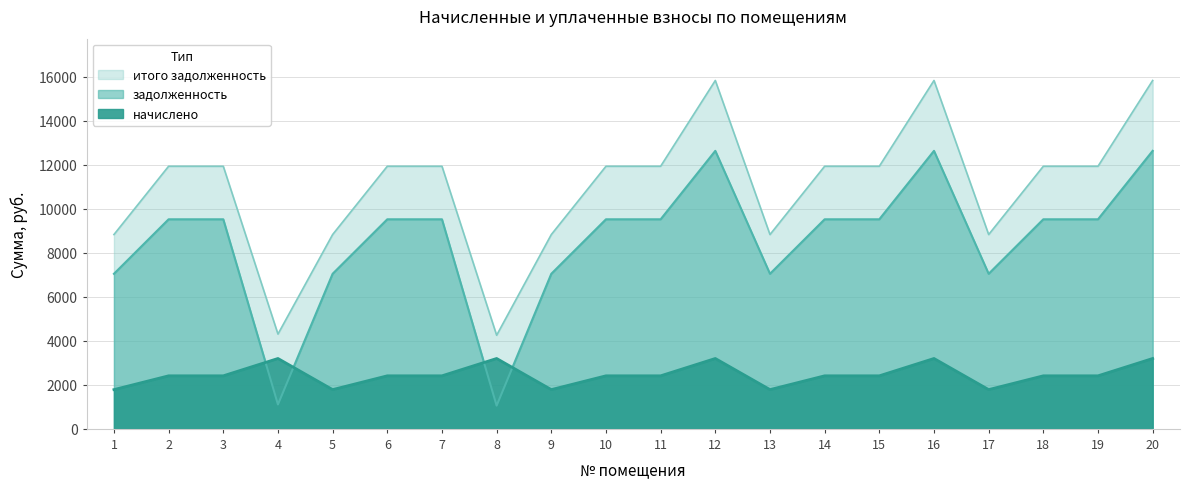

Rank the categories by итого задолженность value from highest to lowest.

12, 16, 20, 2, 3, 6, 7, 10, 11, 14, 15, 18, 19, 1, 5, 9, 13, 17, 4, 8